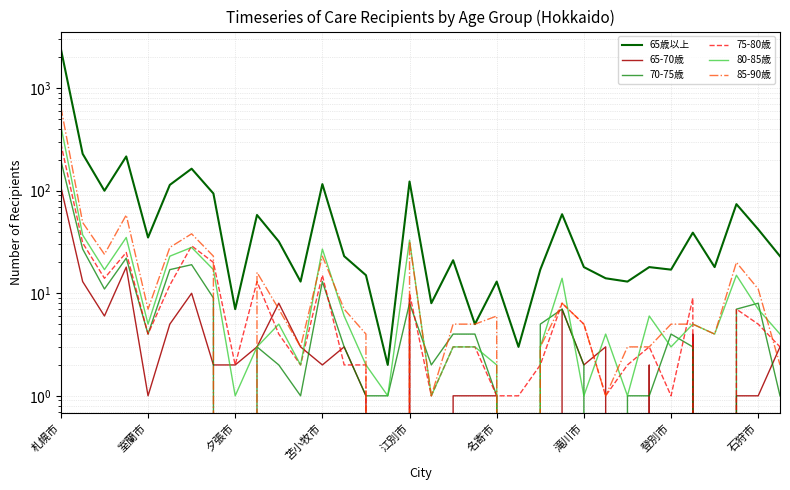

True or false: 85-90歳 has more than 0 interior local peaks.

True